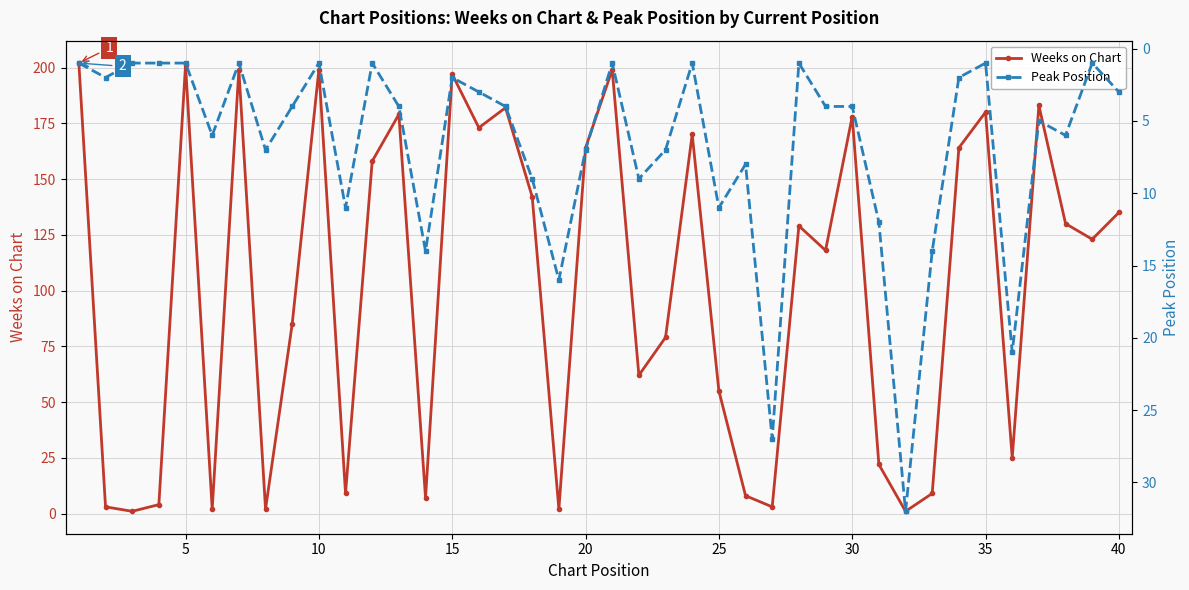

True or false: Weeks on Chart has a value of 335 at 15.

False